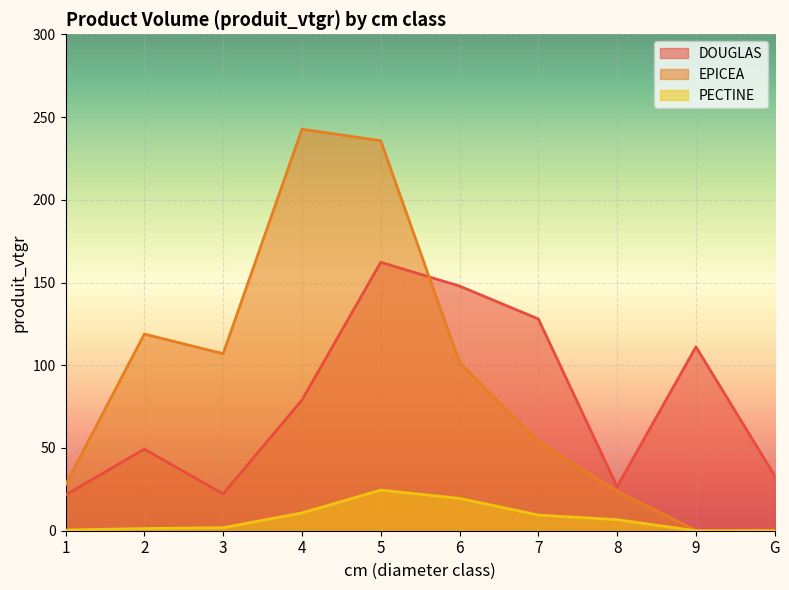

True or false: DOUGLAS and PECTINE cross at least once.

False